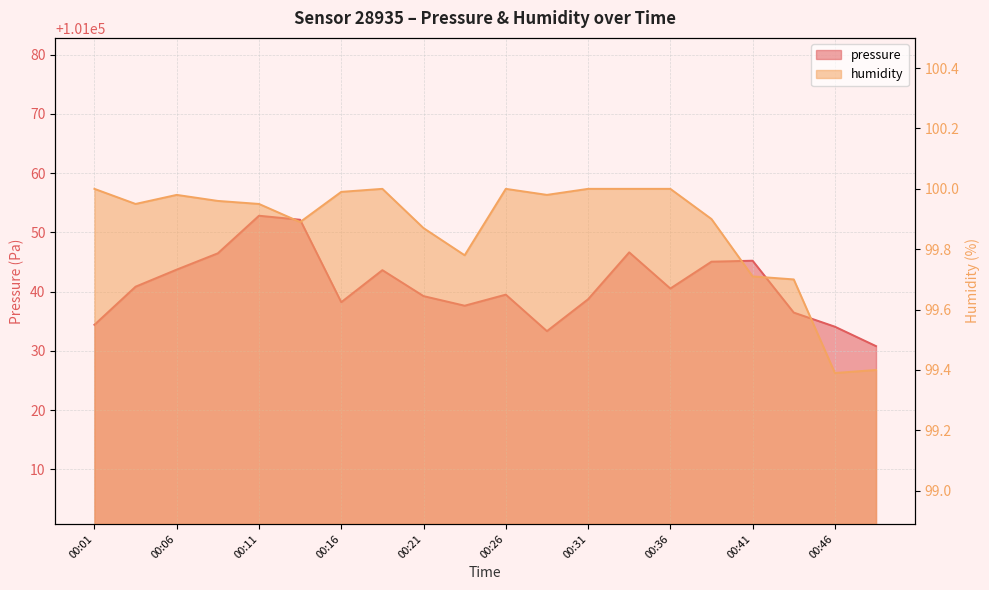

What is the difference between the highest and lowest values at 00:11?

100952.9